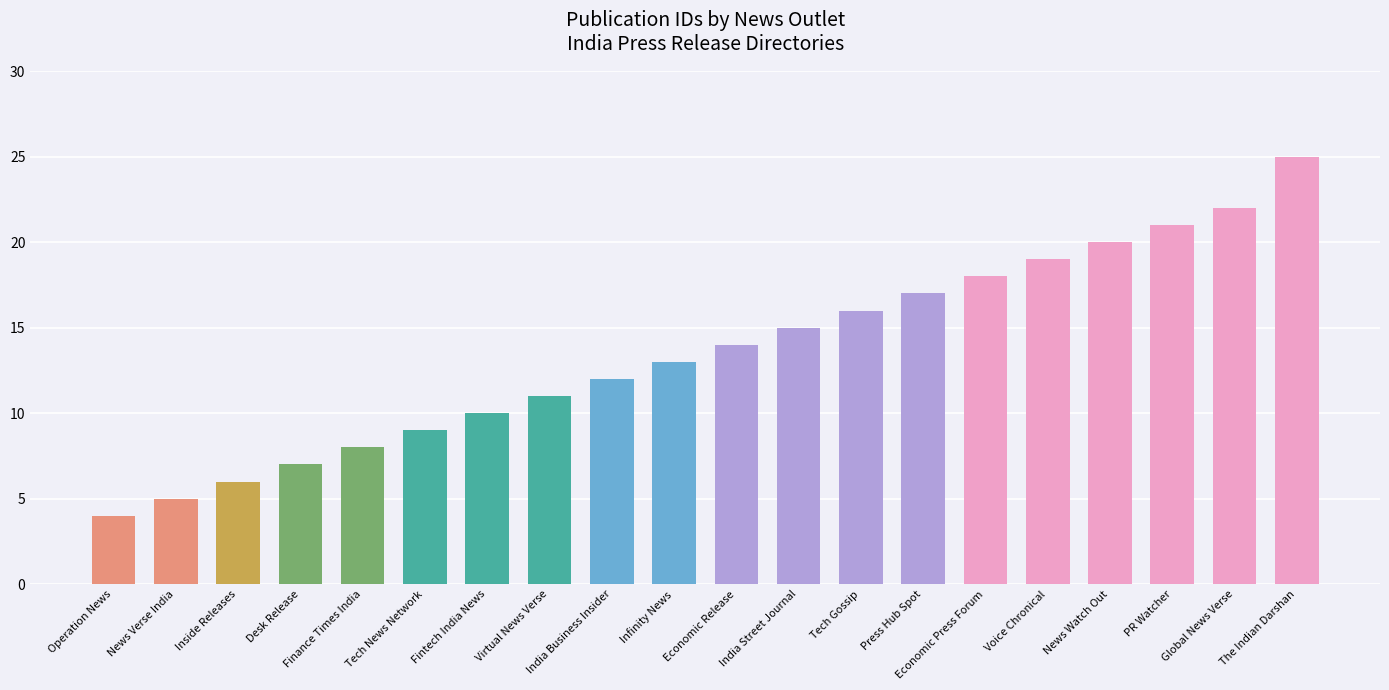

What is the maximum value shown in the chart?

25